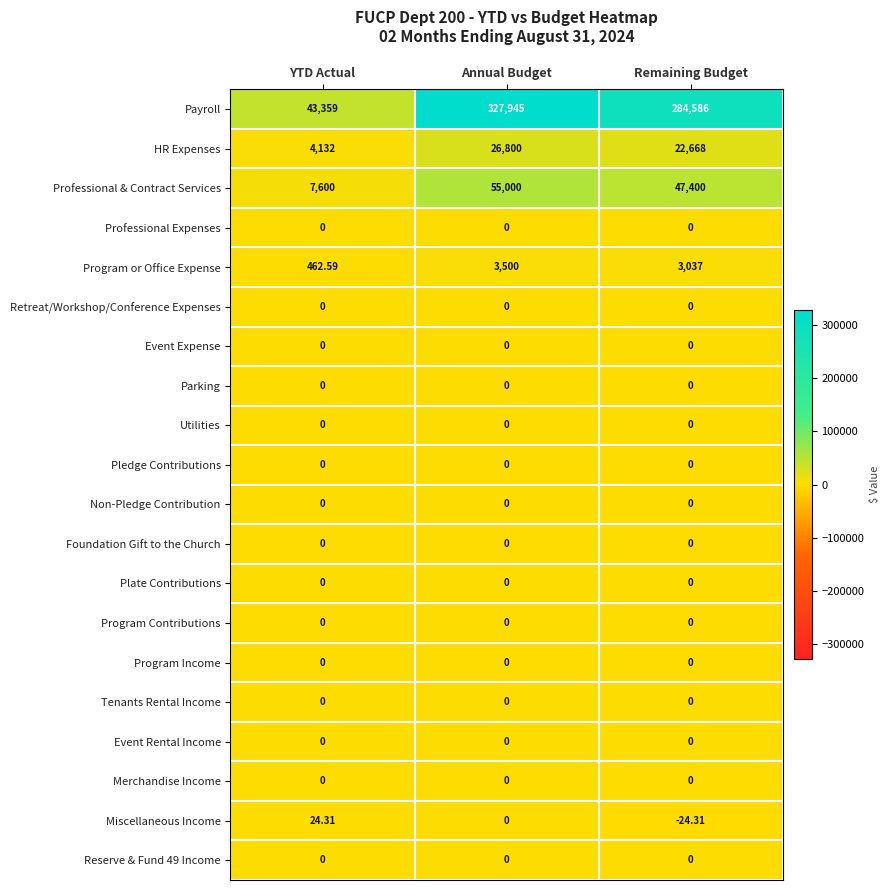

Which series has the largest total across all categories?

Payroll